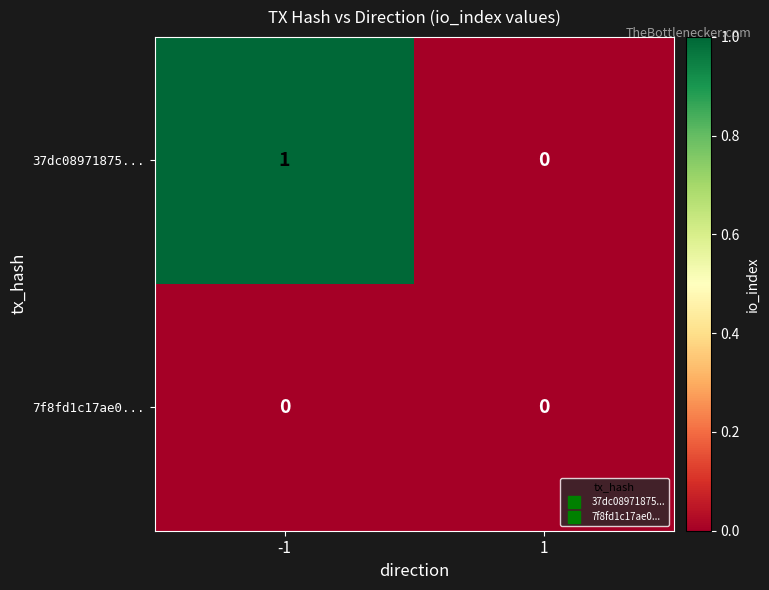

What is the maximum value shown in the chart?

1